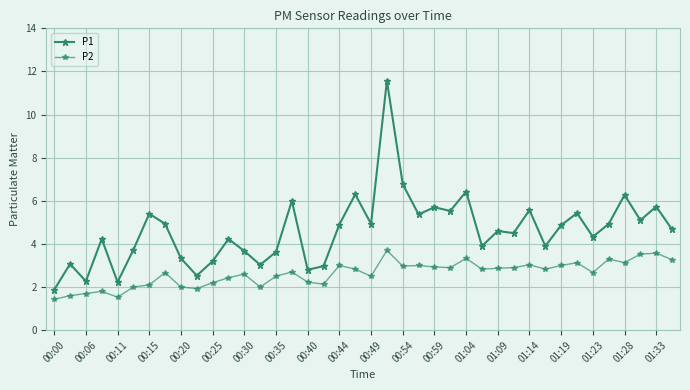

What is the value of the P2 point at the 37th from the left?

3.1